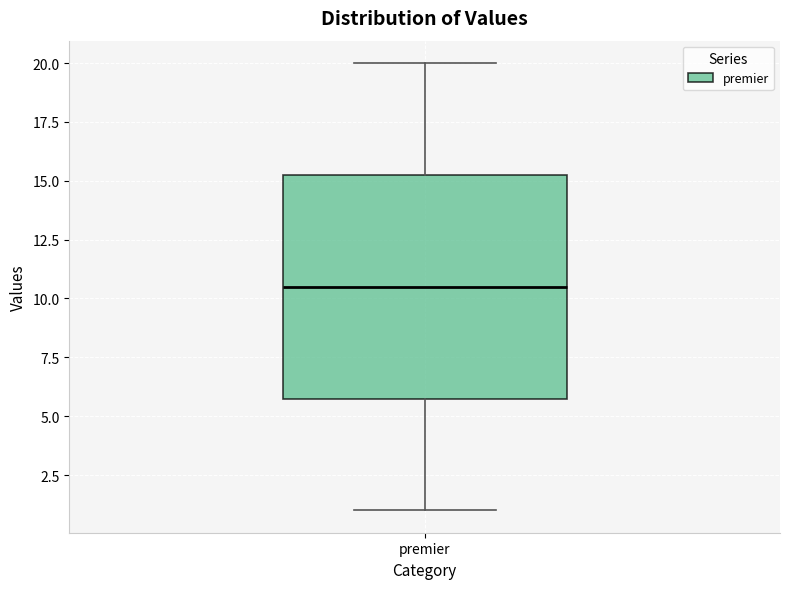

Read this box plot against the y-axis: the position of the median line, the range covered by the box, and the ends of both whiskers. The values are not printed on the chart, so give them approximately, as read against the axis.

median 10.5, box 6.0 to 15.5, whiskers 1.0 to 20.0